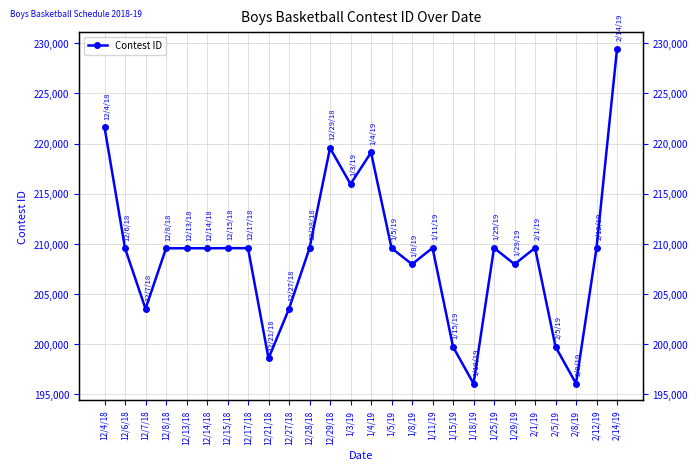

What is the ratio of the value at 1/8/19 to the value at 12/29/18?

0.9